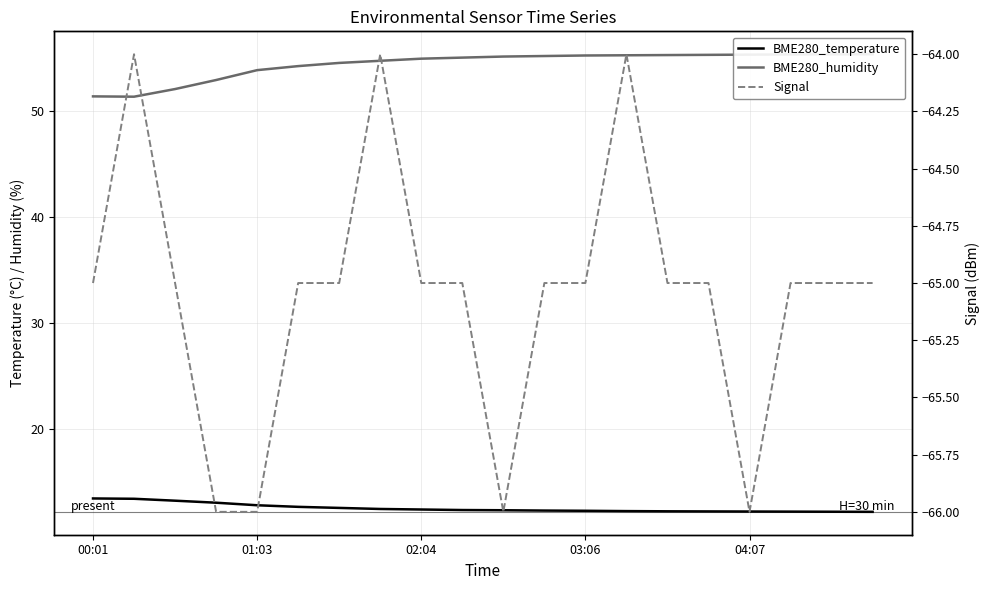

What position from the left is 01:03?

2